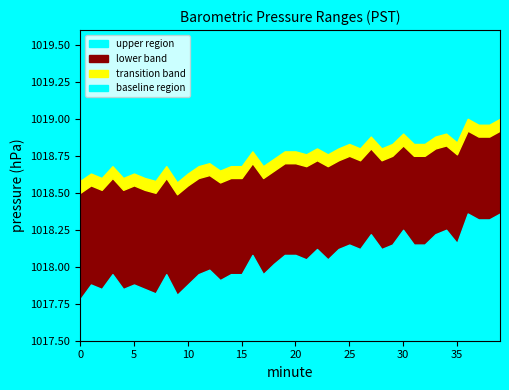

What is the minimum value for upper?

1018.5